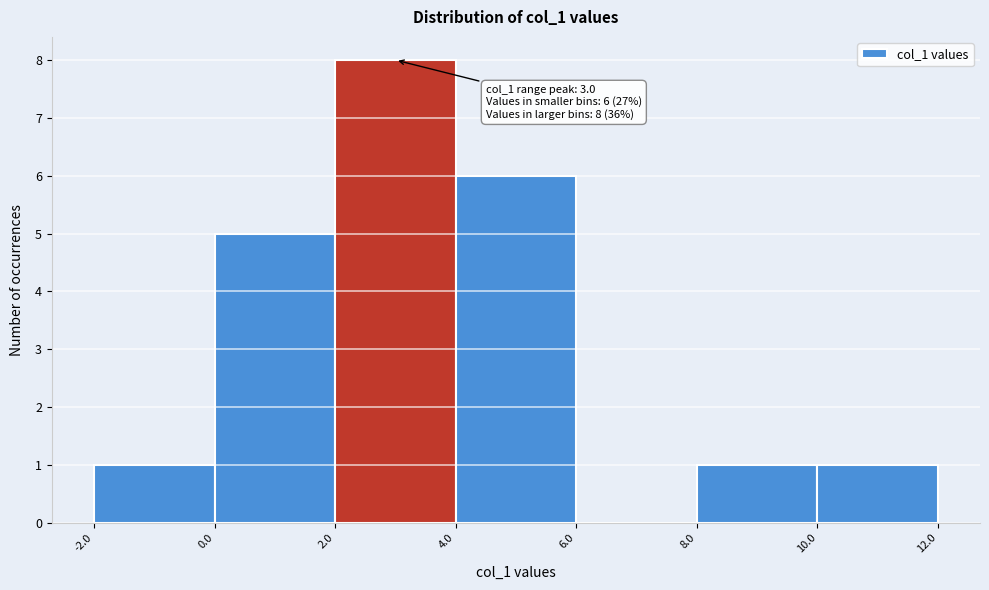

Which range on the x-axis has the tallest bar?

2.0 to 4.0